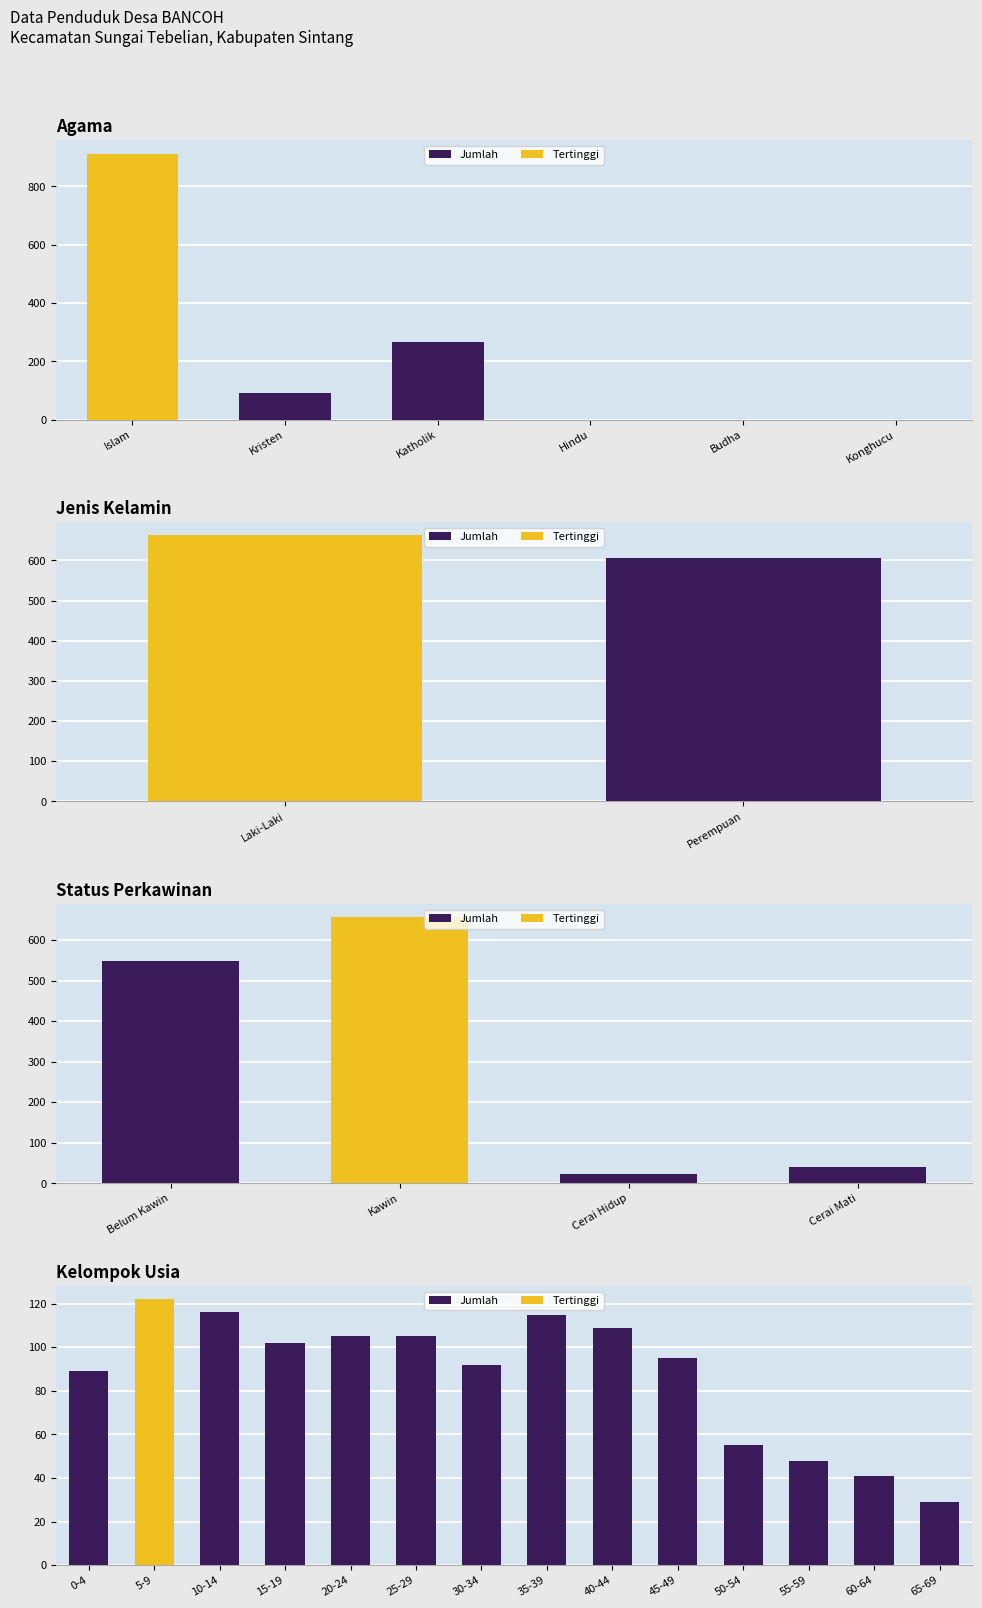

Where is the data nearest to the value 468?

Belum Kawin